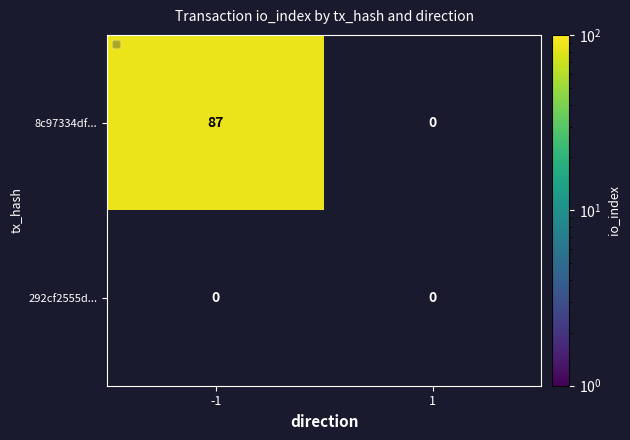

Between -1 and 1, which series saw the biggest shift?

8c97334df...